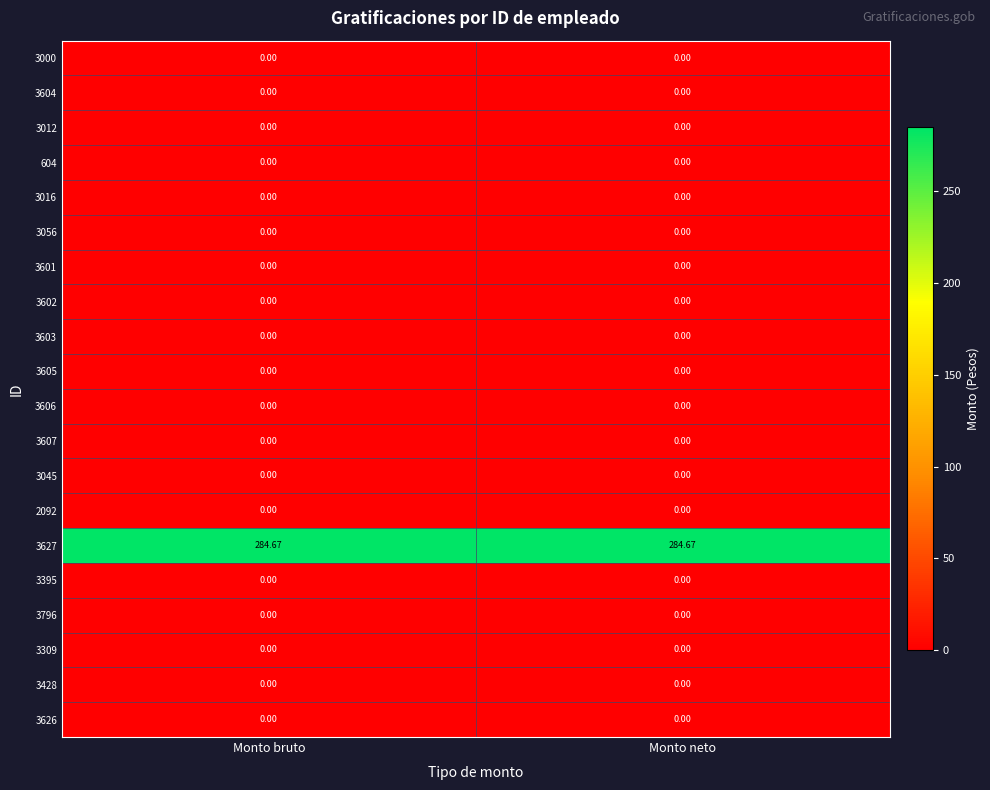

Is the value of 3627 at Monto neto greater than the value of 3012 at Monto neto?

Yes